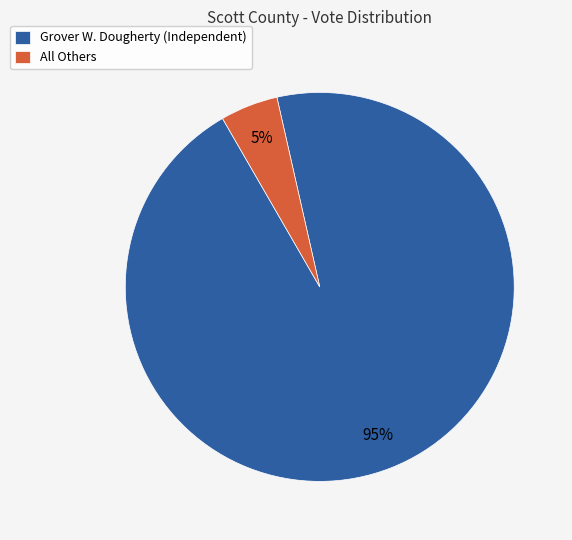

To the nearest percent, what is the average slice percentage?

50%